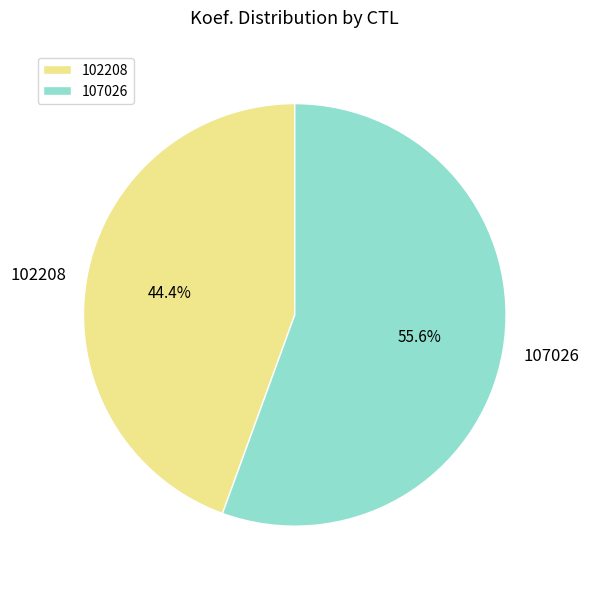

What is the largest slice in the pie chart?

107026